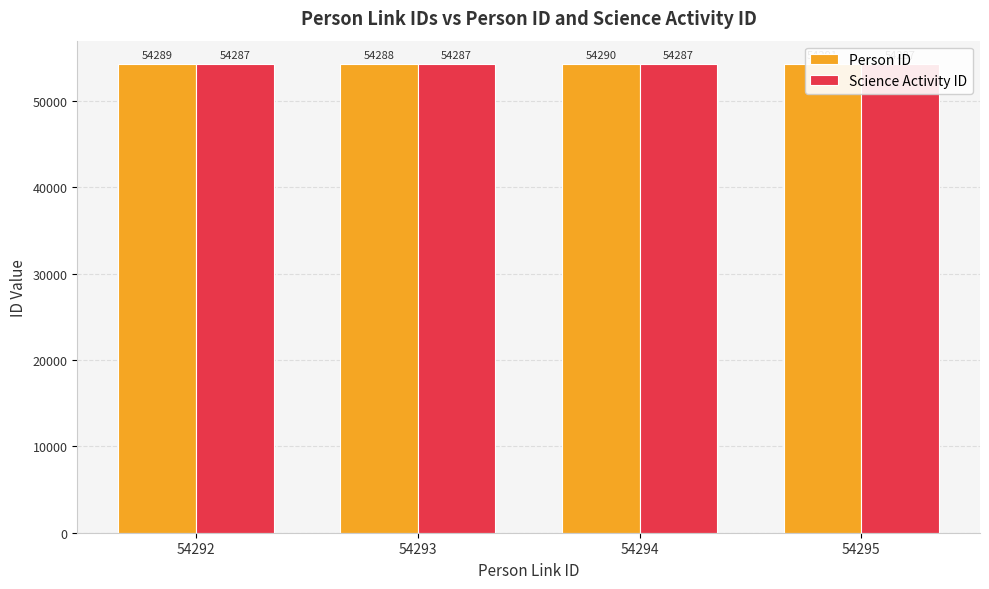

How many data points does each series have?

4